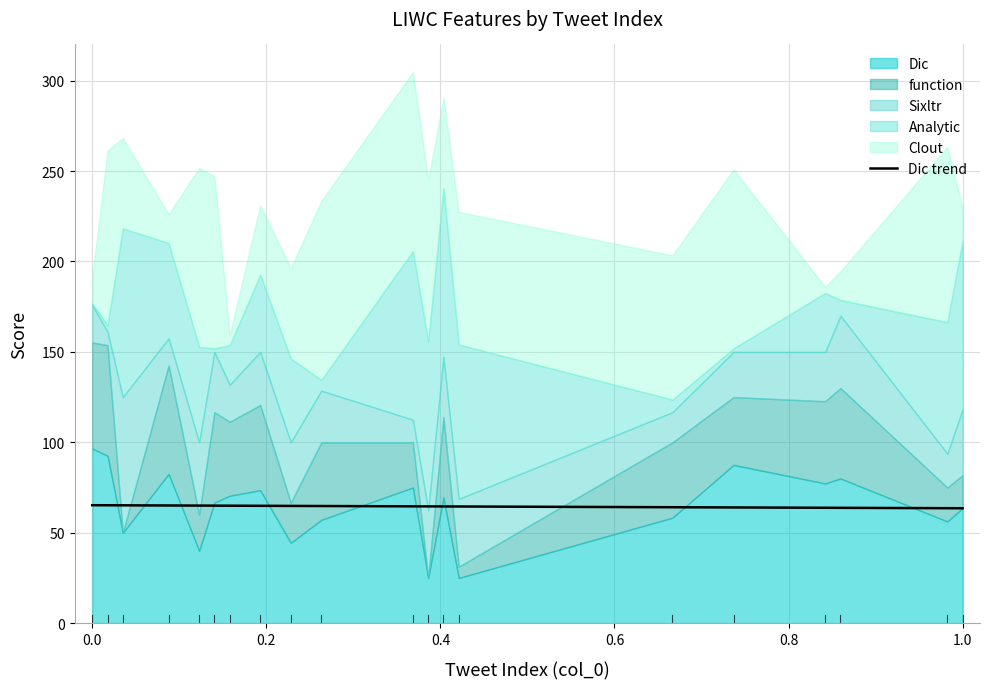

What is the highest value of the Dic trend series?

65.2